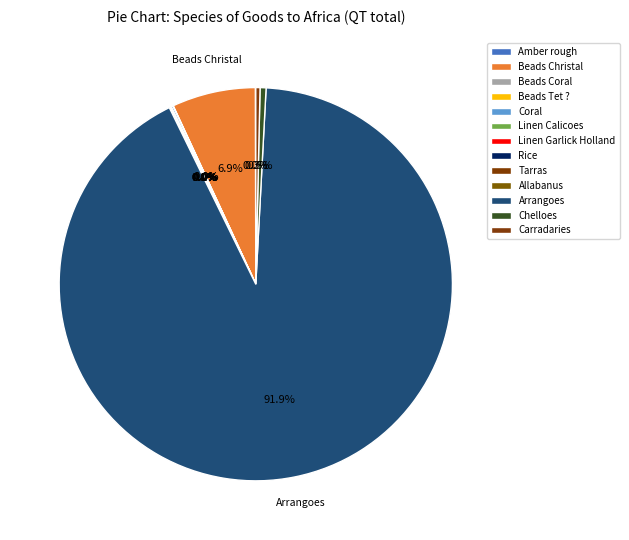

Count the number of slices in the pie.

13